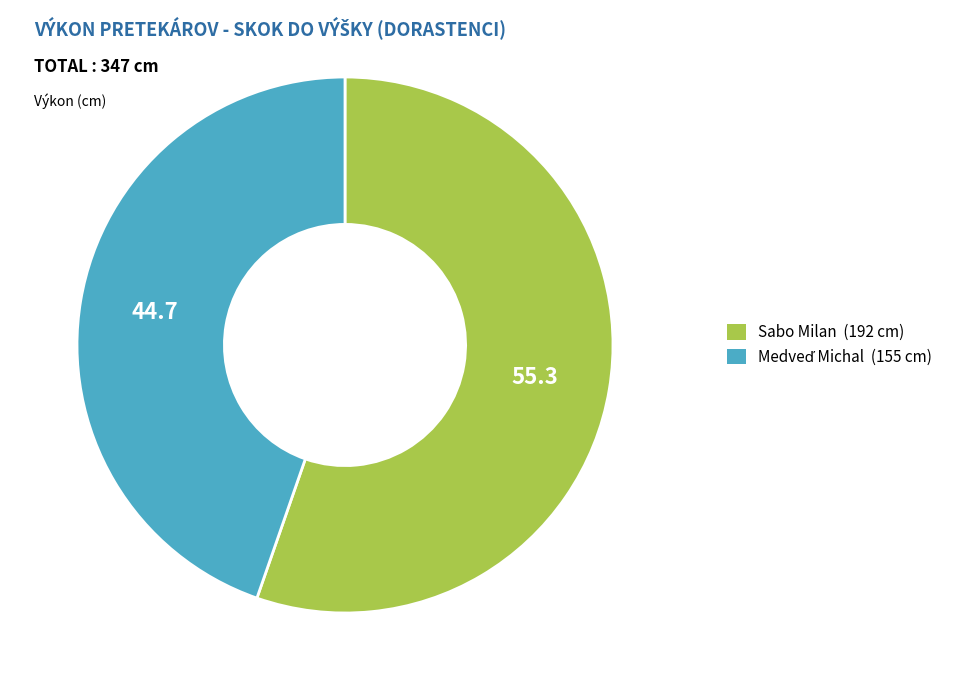

What is the largest slice in the pie chart?

Sabo Milan